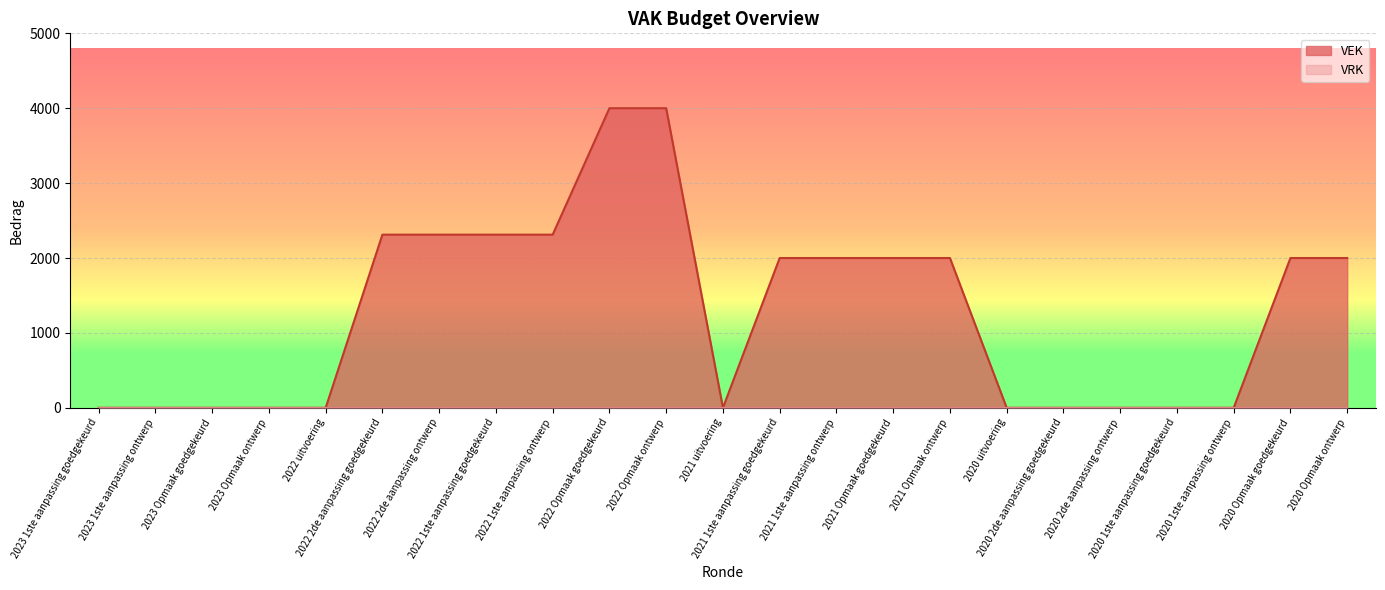

List the labels in order of value, largest first.

2022 Opmaak goedgekeurd, 2022 Opmaak ontwerp, 2022 2de aanpassing goedgekeurd, 2022 2de aanpassing ontwerp, 2022 1ste aanpassing goedgekeurd, 2022 1ste aanpassing ontwerp, 2021 1ste aanpassing goedgekeurd, 2021 1ste aanpassing ontwerp, 2021 Opmaak goedgekeurd, 2021 Opmaak ontwerp, 2020 Opmaak goedgekeurd, 2020 Opmaak ontwerp, 2023 1ste aanpassing goedgekeurd, 2023 1ste aanpassing ontwerp, 2023 Opmaak goedgekeurd, 2023 Opmaak ontwerp, 2022 uitvoering, 2021 uitvoering, 2020 uitvoering, 2020 2de aanpassing goedgekeurd, 2020 2de aanpassing ontwerp, 2020 1ste aanpassing goedgekeurd, 2020 1ste aanpassing ontwerp